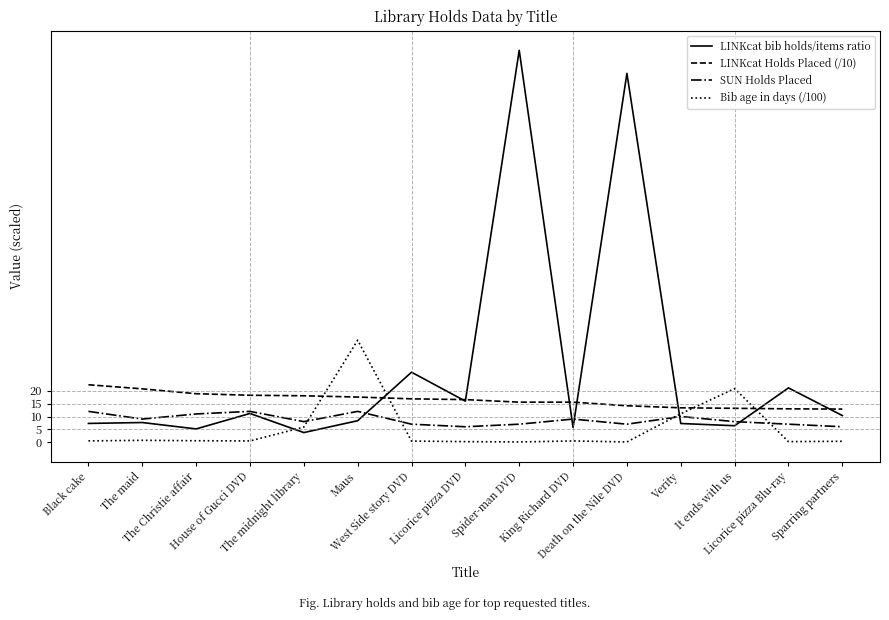

True or false: Bib age in days (/100) and LINKcat Holds Placed (/10) cross at least once.

True